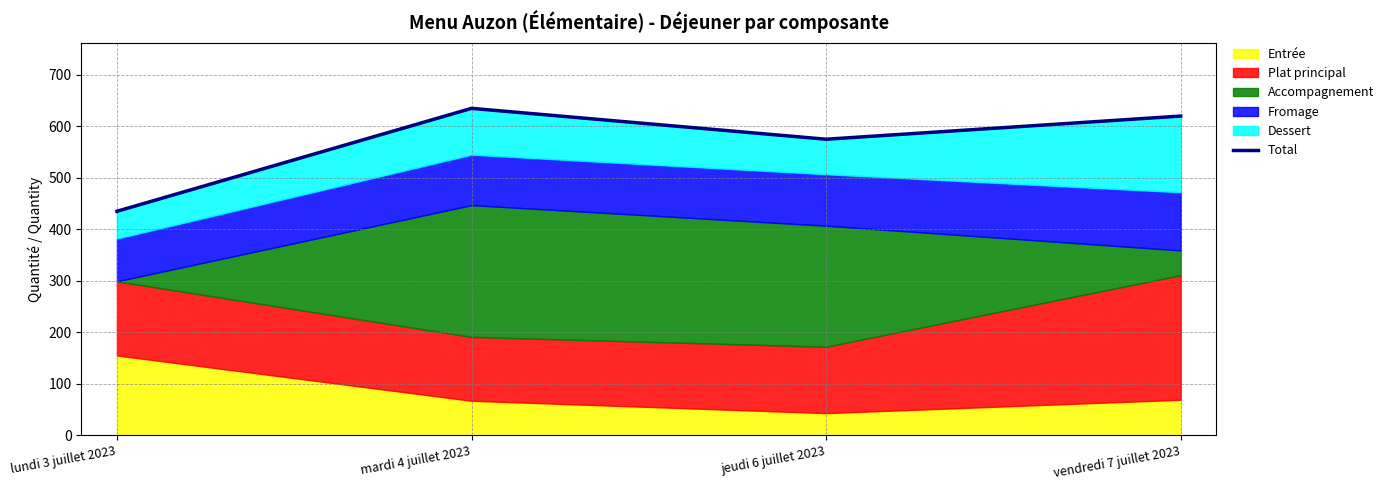

Count the number of values greater than 620.

1